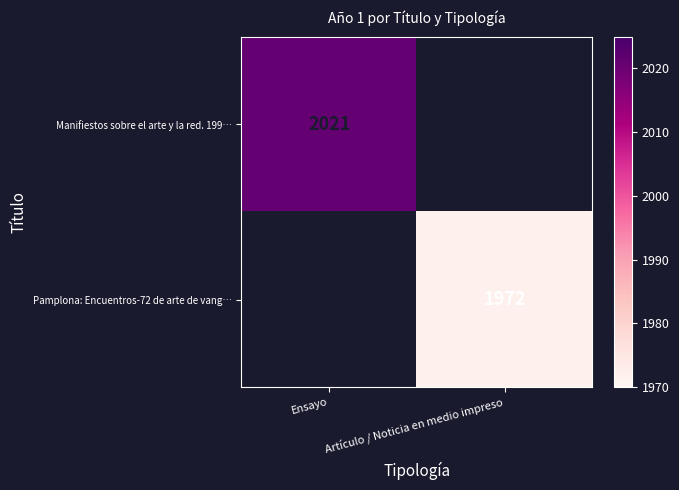

Is the value of Pamplona: Encuentros-72 de arte de vang… at Artículo / Noticia en medio impreso greater than the value of Manifiestos sobre el arte y la red. 199… at Ensayo?

No